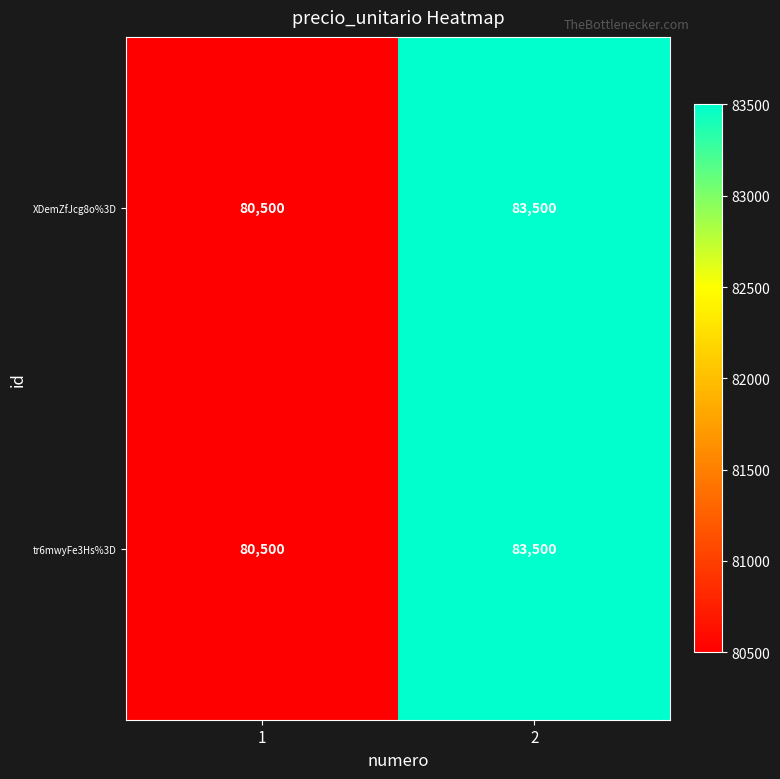

Is it true that XDemZfJcg8o%3D equals 83500 at 2?

True